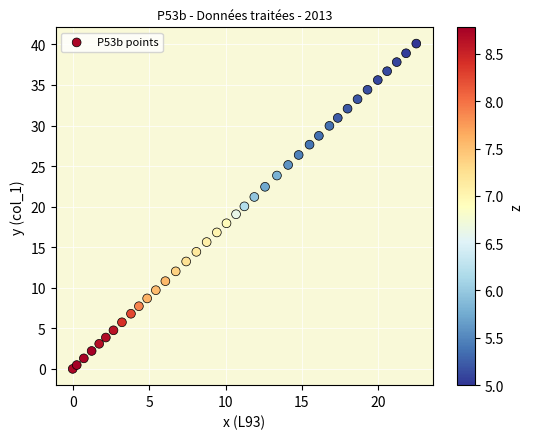

What is the range of Y values (max minus min)?

40.1